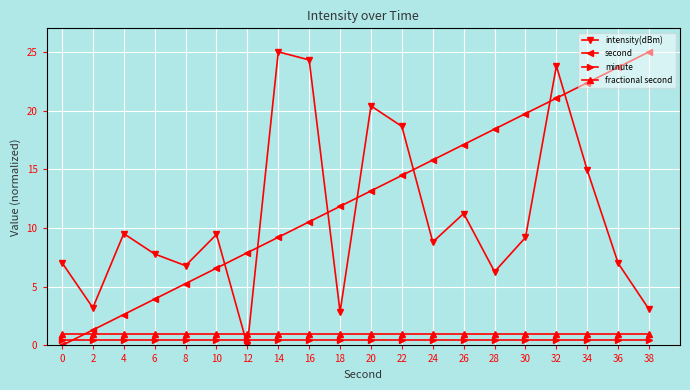

The fractional second series shows 1.0 at 24. True or false?

True